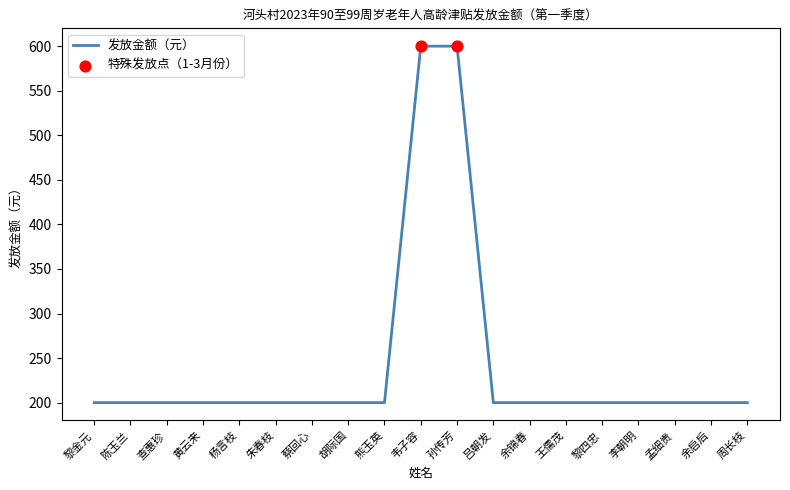

Which has a higher value, 韦子容 or 熊玉英?

韦子容